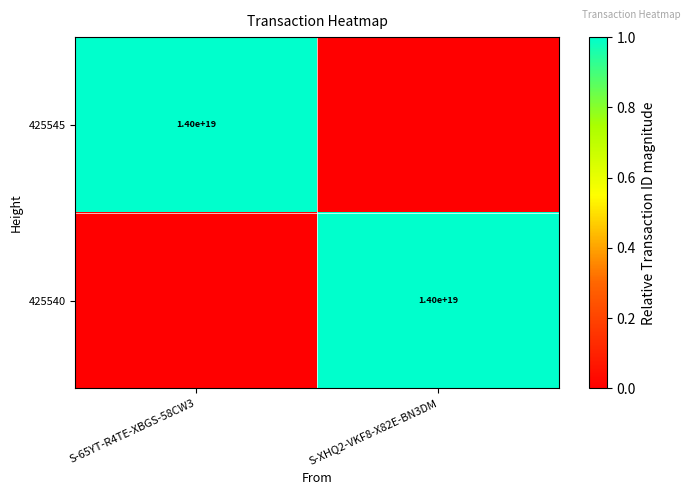

The value of 425540 at S-XHQ2-VKF8-X82E-BN3DM is 5963767005303414784. True or false?

False